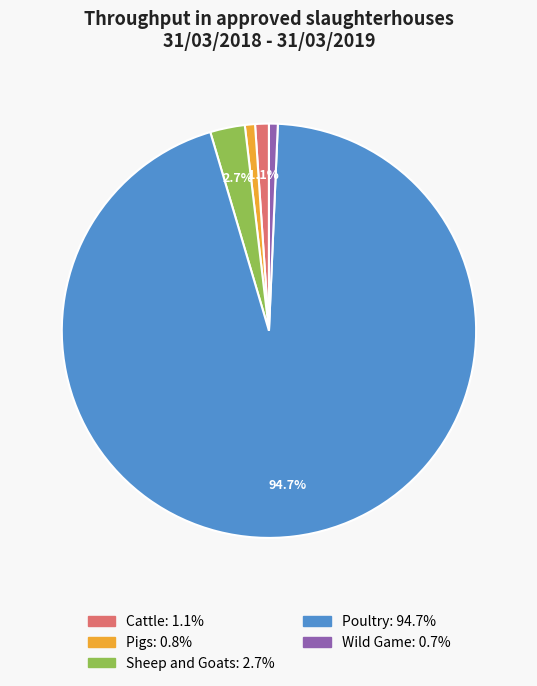

What is the total percentage of Sheep and Goats and Poultry?

97.4%